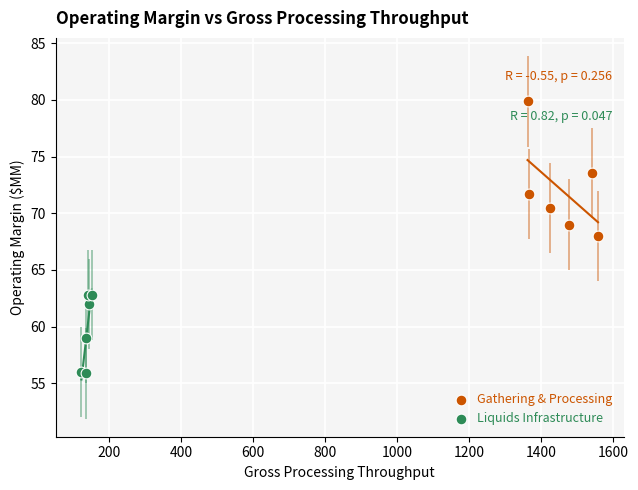

Which series has the largest Y range (max minus min)?

Gathering & Processing